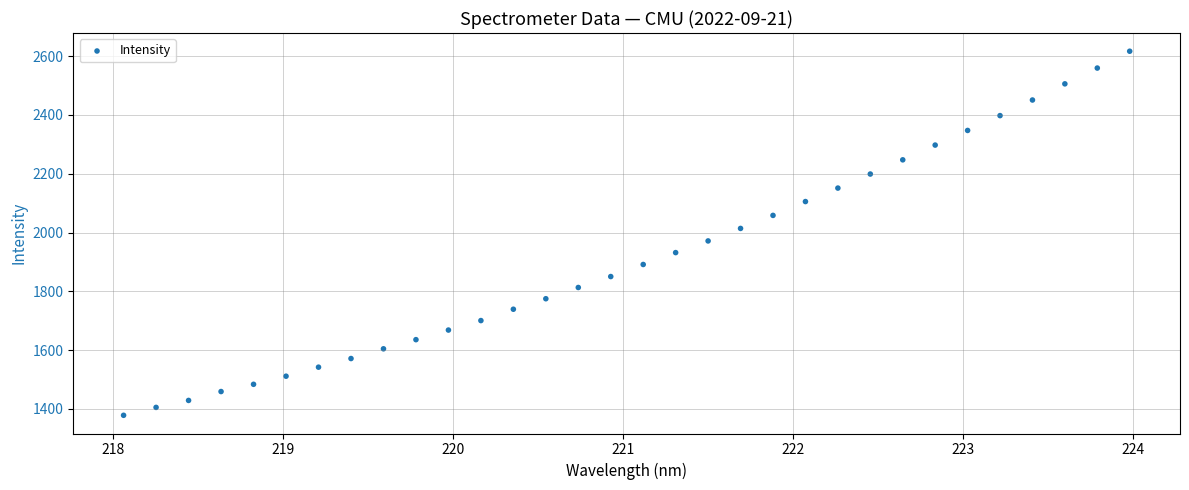

What is the range of X values (max minus min)?

5.9